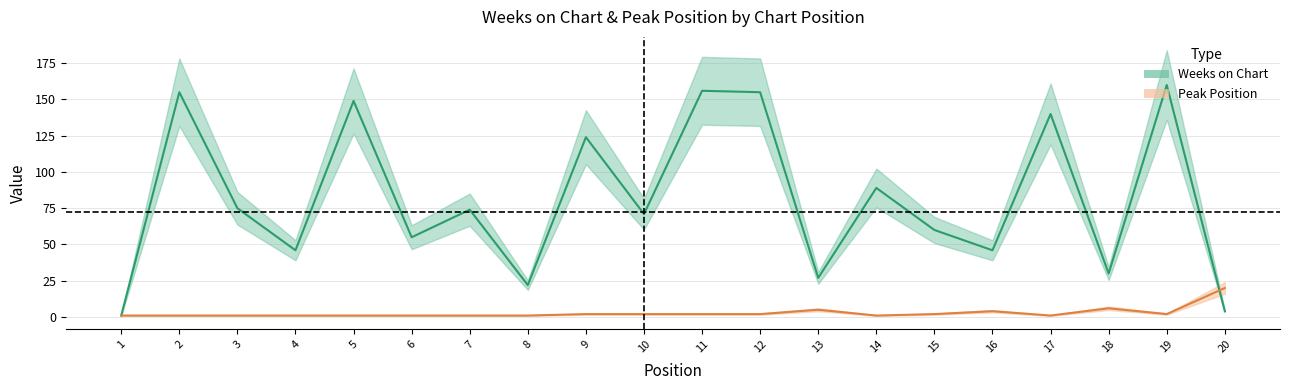

Between 7 and 17, which series saw the biggest shift?

Weeks on Chart